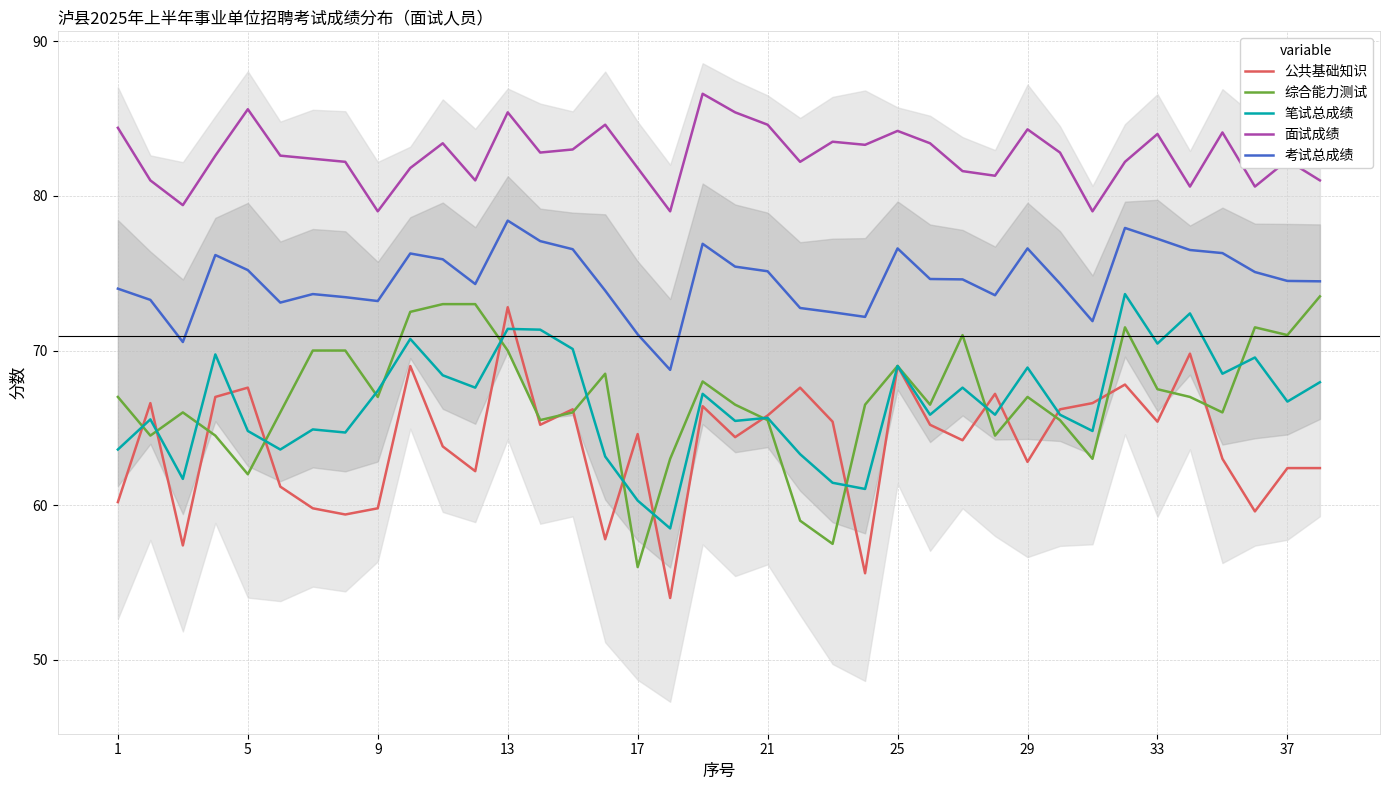

Rank the series at 18 from highest to lowest value.

面试成绩, 考试总成绩, 综合能力测试, 笔试总成绩, 公共基础知识